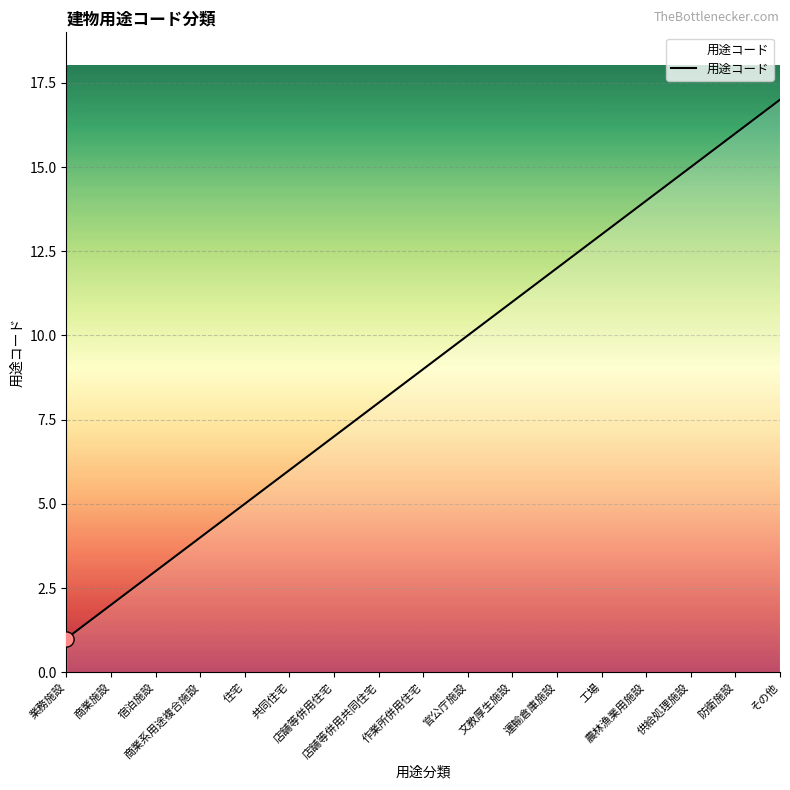

Between 共同住宅 and 農林漁業用施設, which is larger?

農林漁業用施設